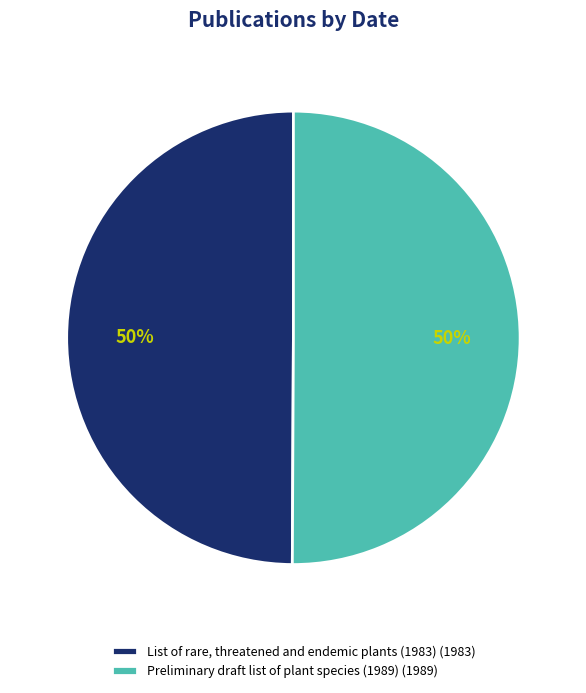

The List of rare, threatened and endemic plants (1983) (1983) slice represents 50% of the pie. True or false?

True